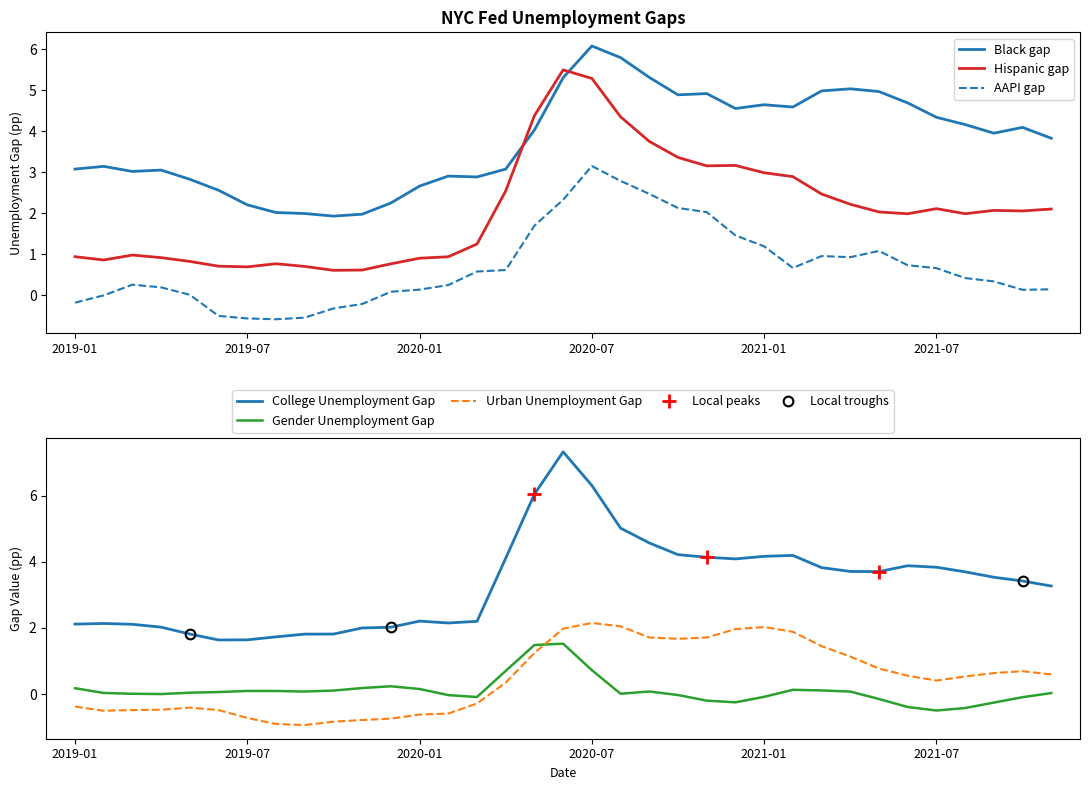

Which series has the widest spread of values?

College Unemployment Gap